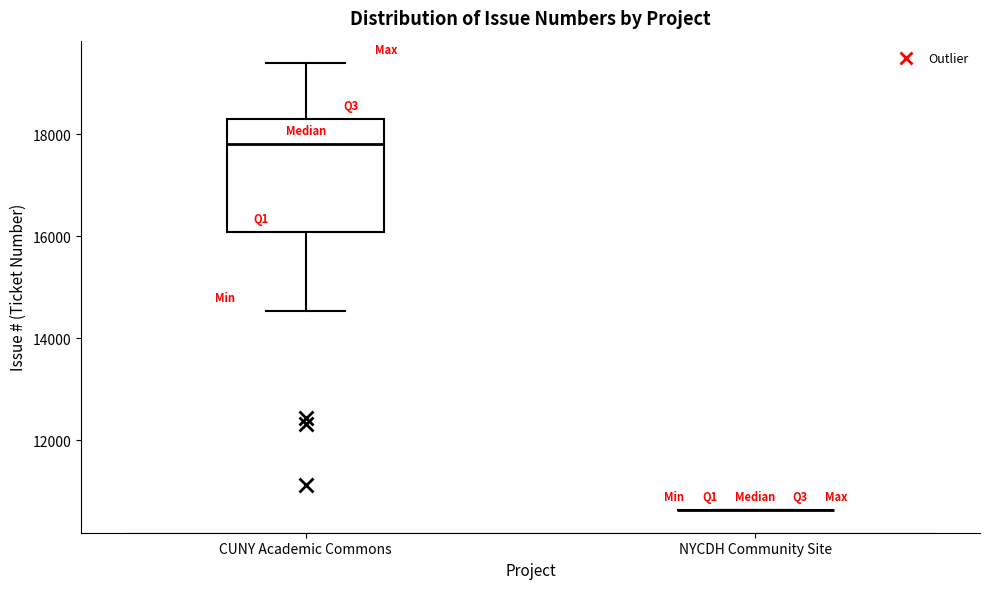

Where is the lower edge of the box for CUNY Academic Commons on the y-axis? The values are not printed on the chart, so give them approximately, as read against the axis.

16000